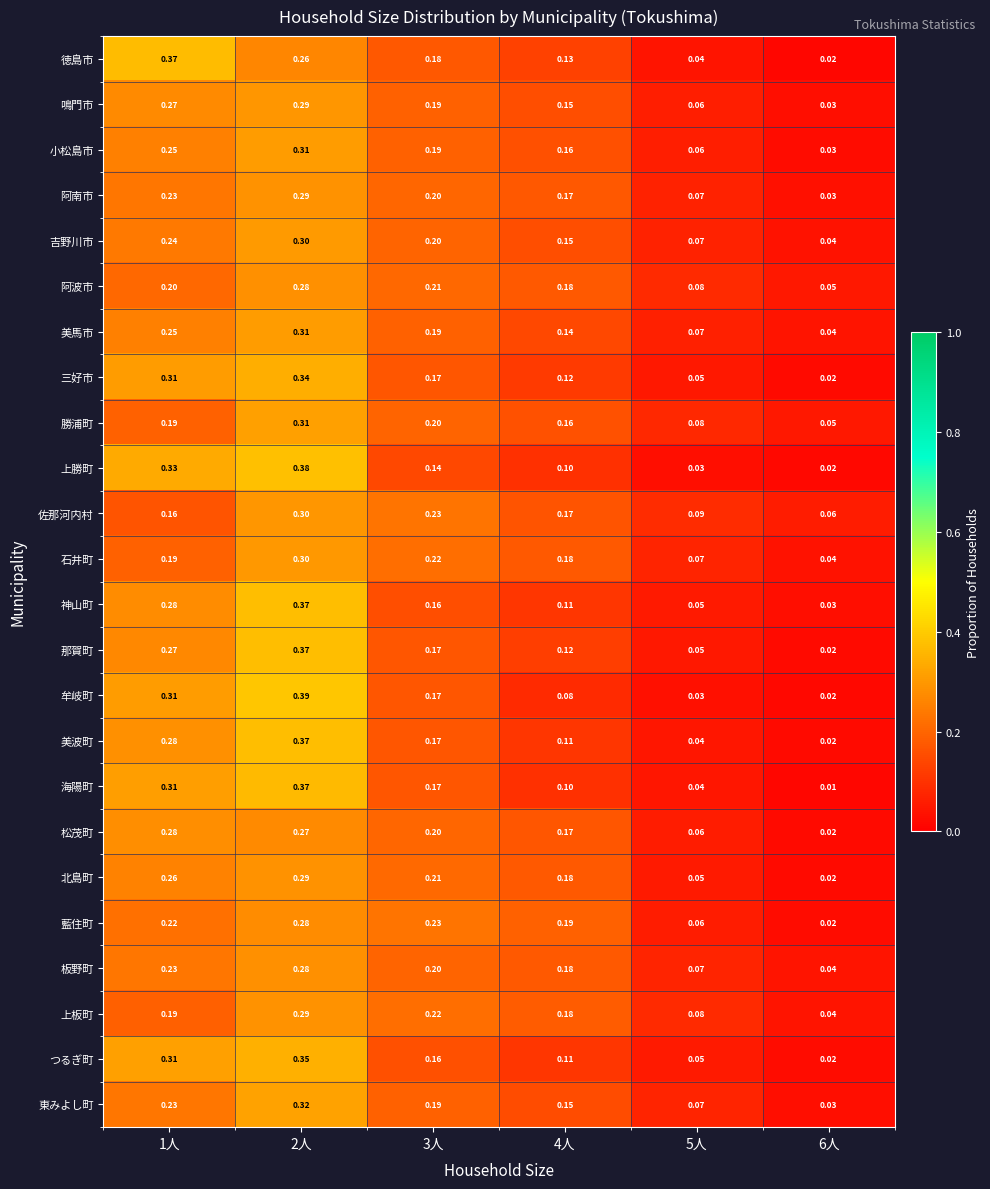

Is the value of 那賀町 at 3人 greater than the value of 勝浦町 at 5人?

Yes